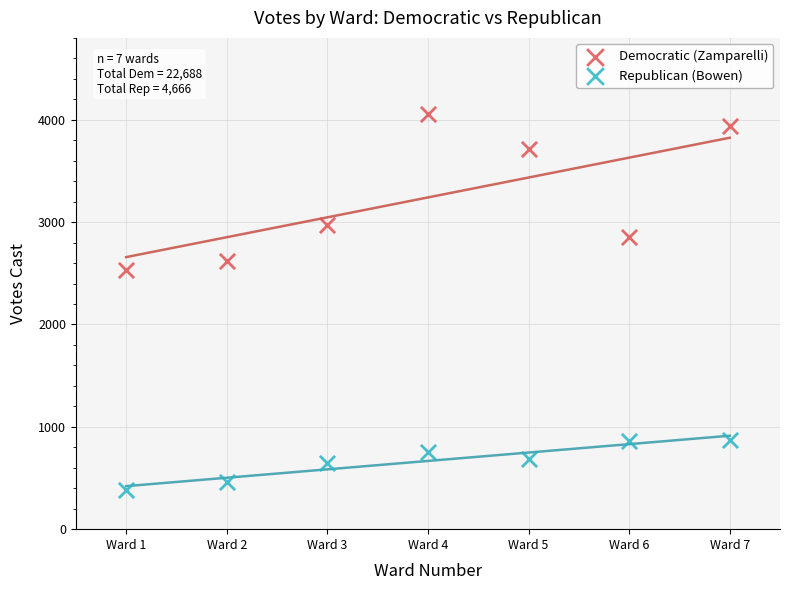

Which series reaches the minimum Y coordinate?

Republican (Bowen)